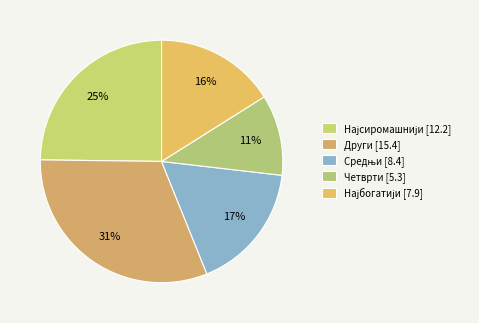

Does Средњи account for over 50% of the chart?

No